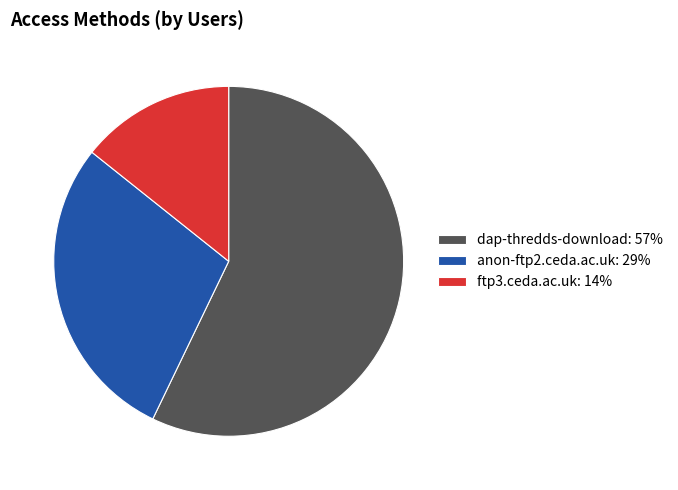

True or false: ftp3.ceda.ac.uk accounts for 7% of the total.

False